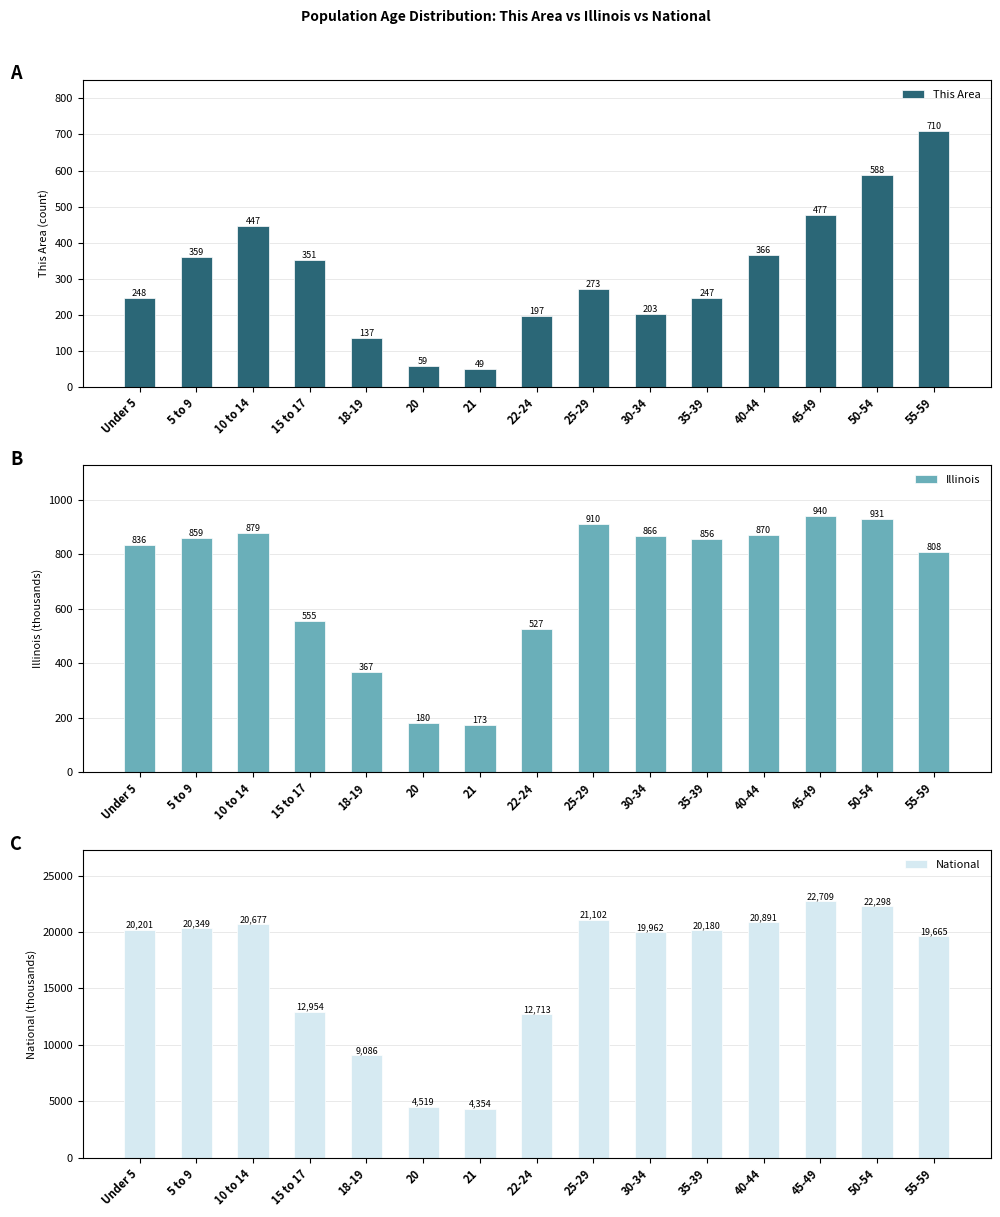

What is the total value across all series at Under 5?

21284.9